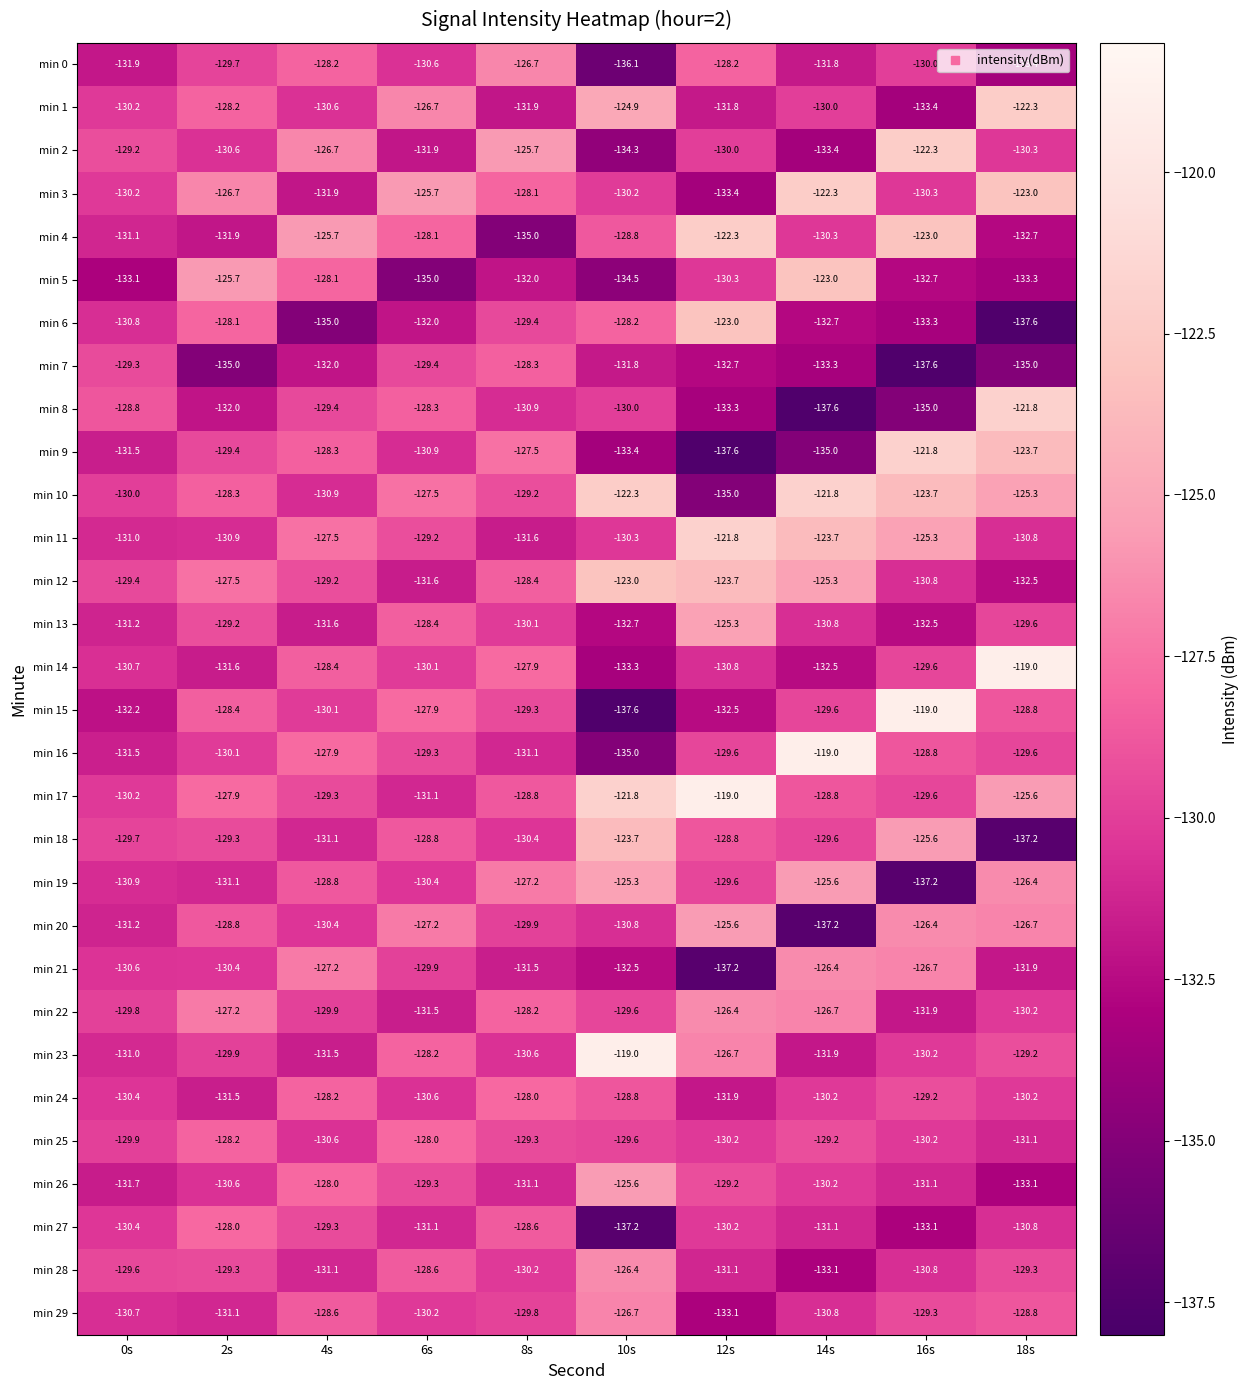

List the labels in order of min 23 value, largest first.

10s, 12s, 6s, 18s, 2s, 16s, 8s, 0s, 4s, 14s